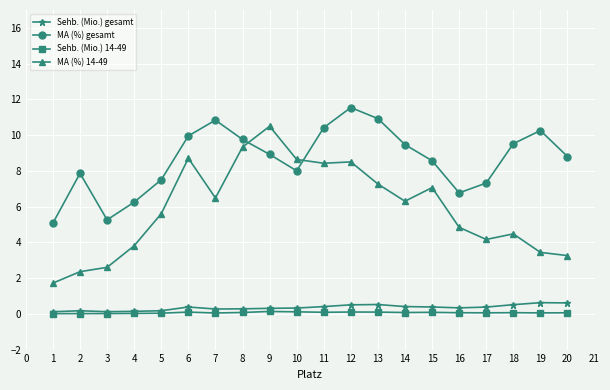

At which category is the sum across all series the highest?

12